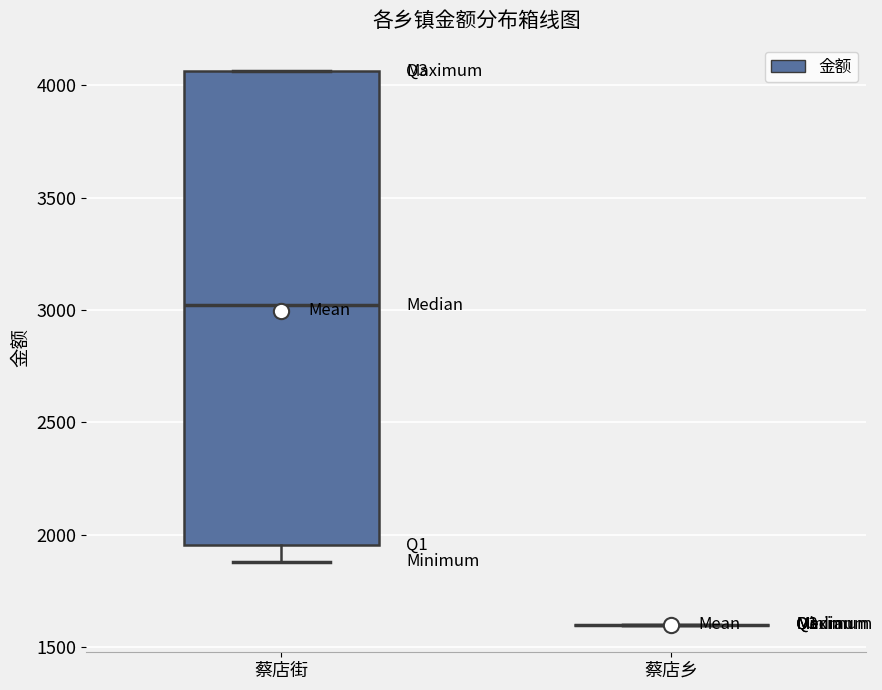

Where is the lower edge of the box for 蔡店街 on the y-axis? The values are not printed on the chart, so give them approximately, as read against the axis.

1950